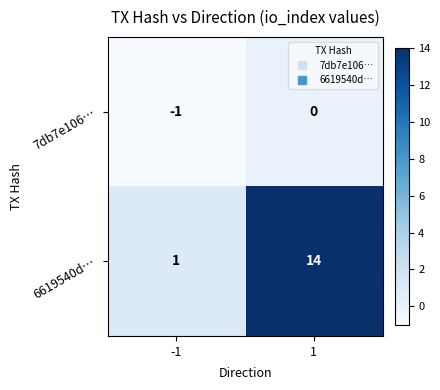

At how many categories does at least one series exceed 13?

1